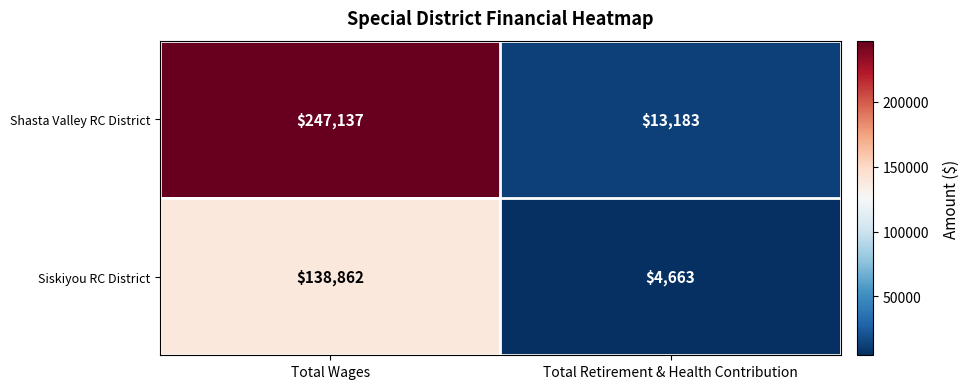

What is the total value across all series at Total Retirement & Health Contribution?

17846